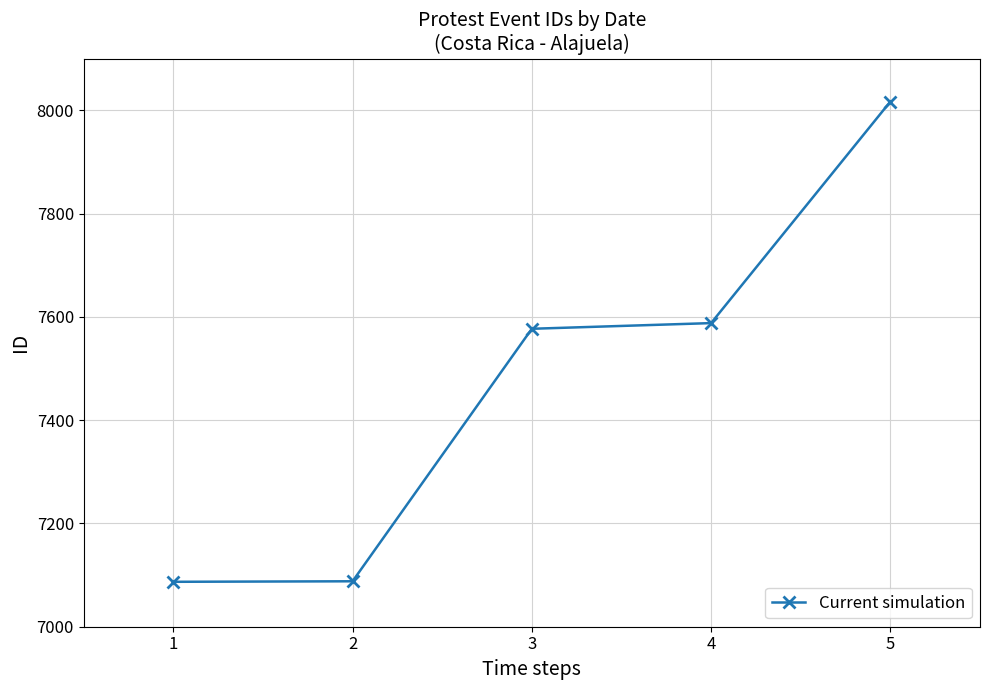

True or false: the data shows 11393 at 5.

False